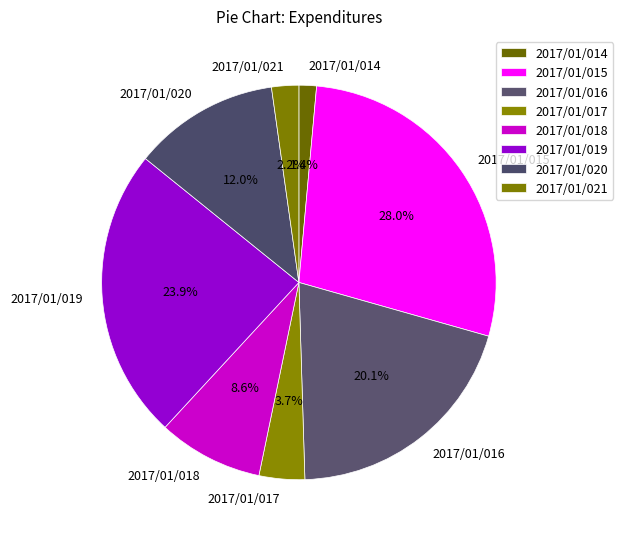

Between 2017/01/019 and 2017/01/016, which is larger?

2017/01/019